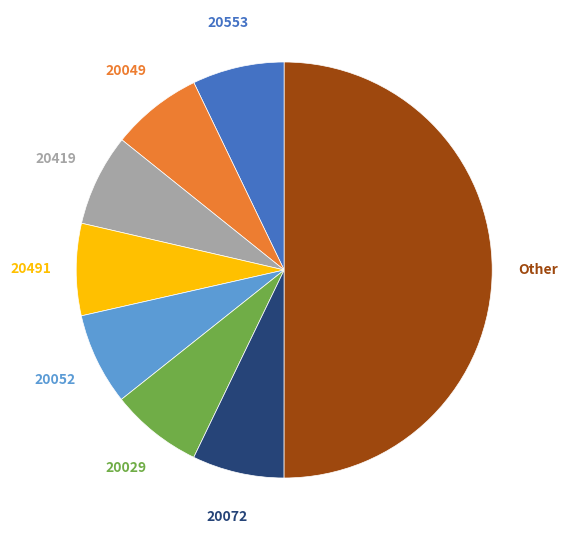

To the nearest percent, what is the average slice percentage?

12%